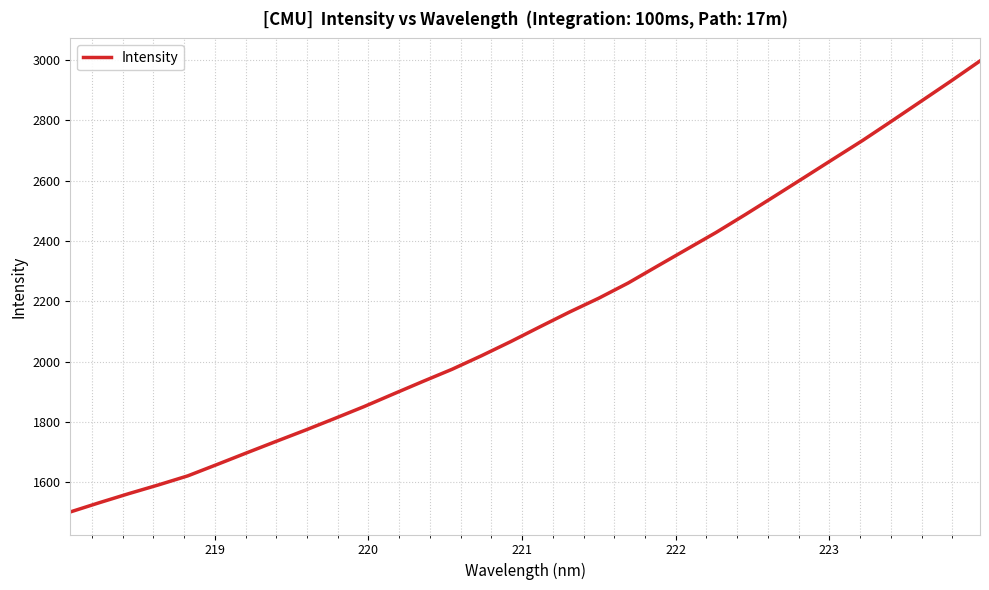

True or false: the data has more than 2 interior local peaks.

False